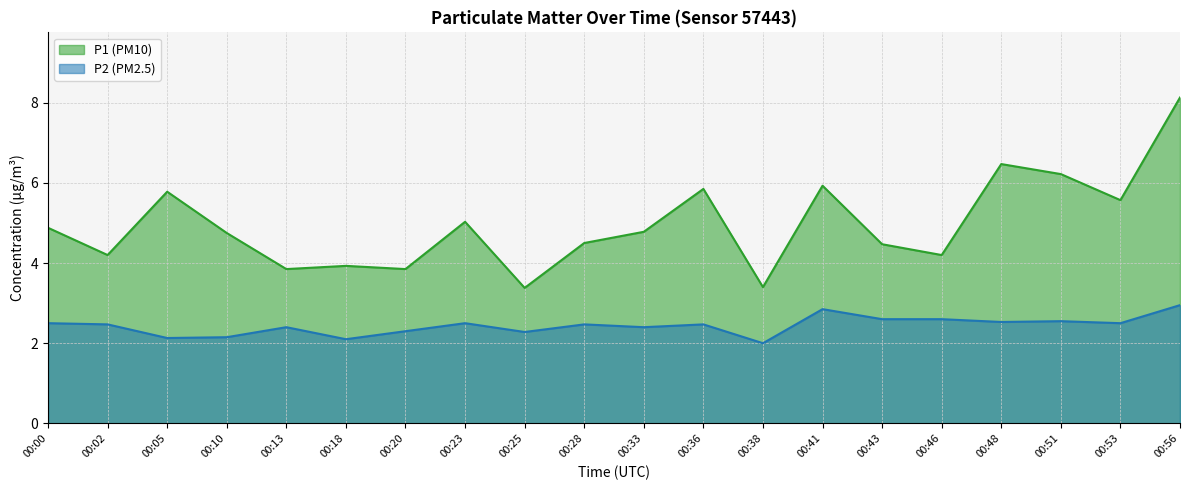

Rank the categories by P1 value from lowest to highest.

00:25, 00:38, 00:13, 00:20, 00:18, 00:02, 00:46, 00:43, 00:28, 00:10, 00:33, 00:00, 00:23, 00:53, 00:05, 00:36, 00:41, 00:51, 00:48, 00:56